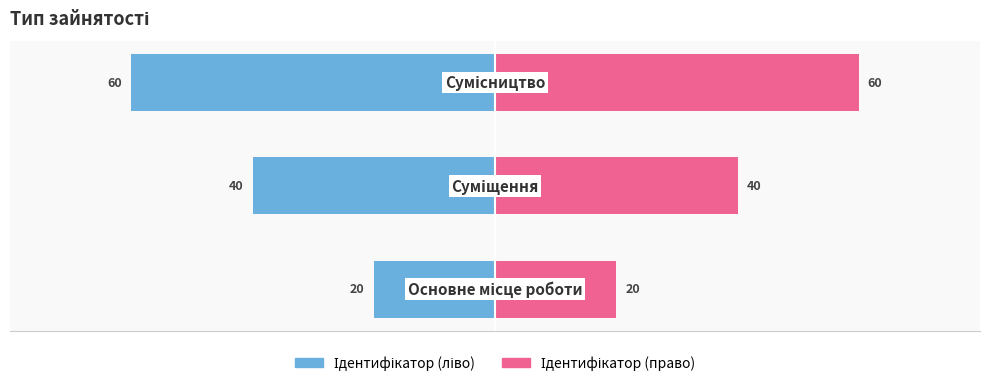

What are all the series names shown in the legend?

Ідентифікатор (ліво), Ідентифікатор (право)